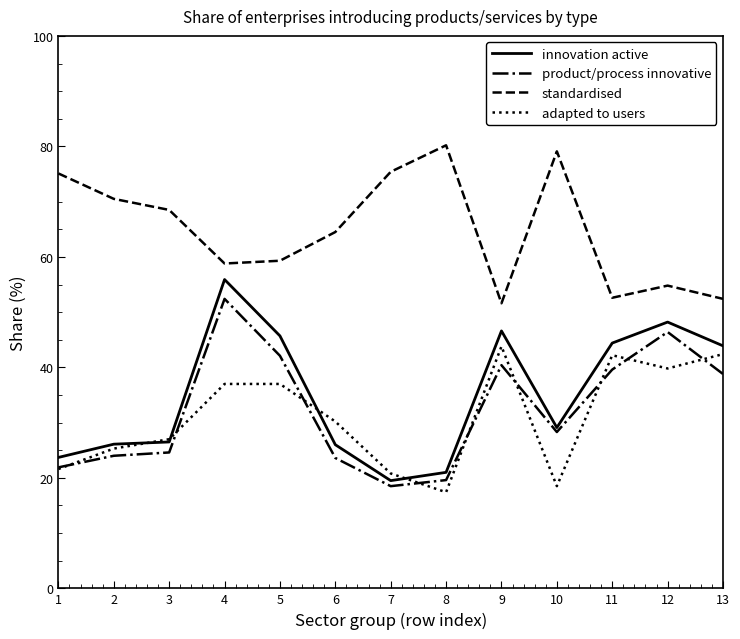

True or false: product/process innovative and standardised intersect in this chart.

False